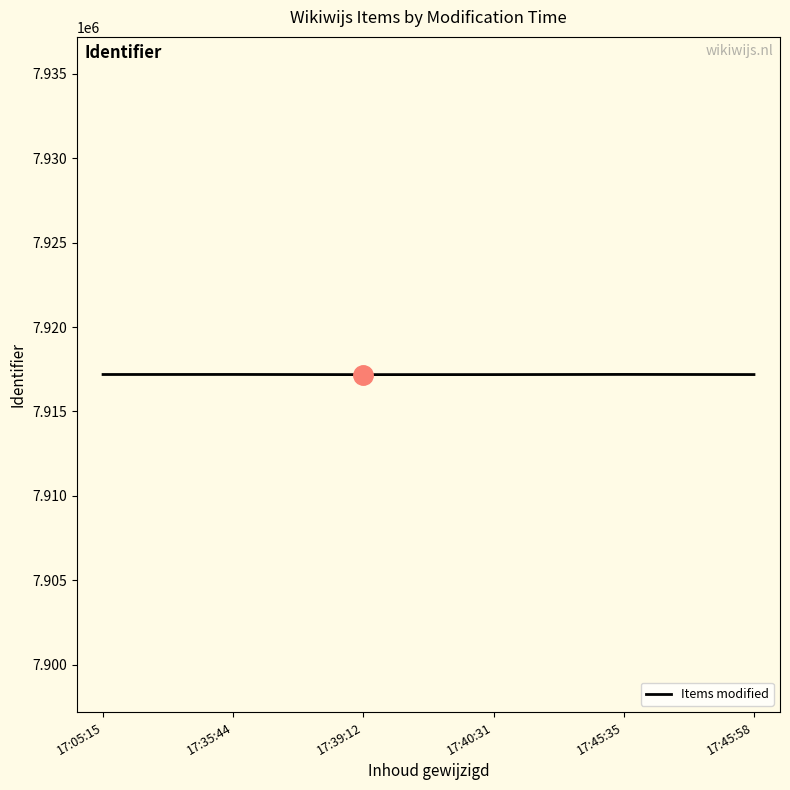

Does the chart have visible grid lines?

No